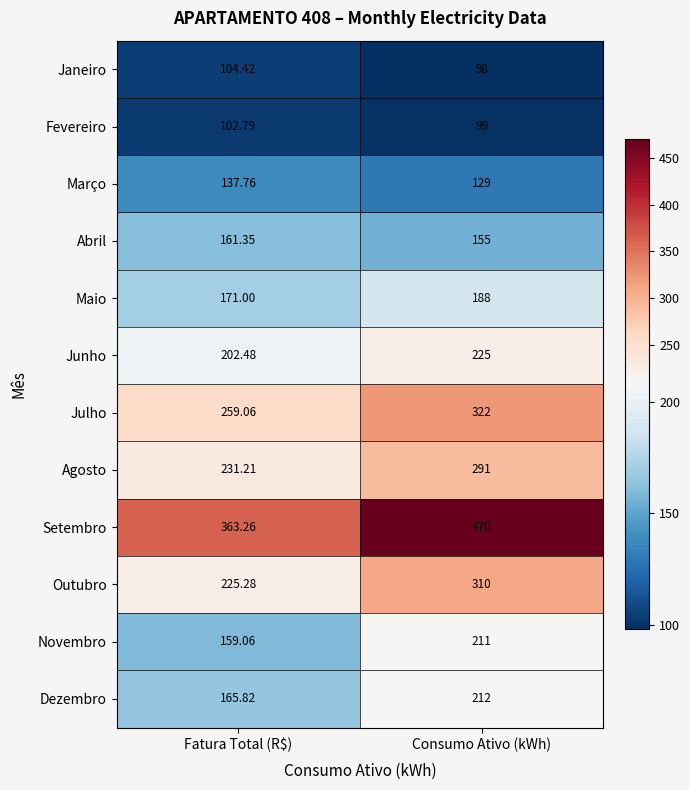

At Consumo Ativo (kWh), list the series in order from smallest to largest.

Janeiro, Fevereiro, Março, Abril, Maio, Novembro, Dezembro, Junho, Agosto, Outubro, Julho, Setembro